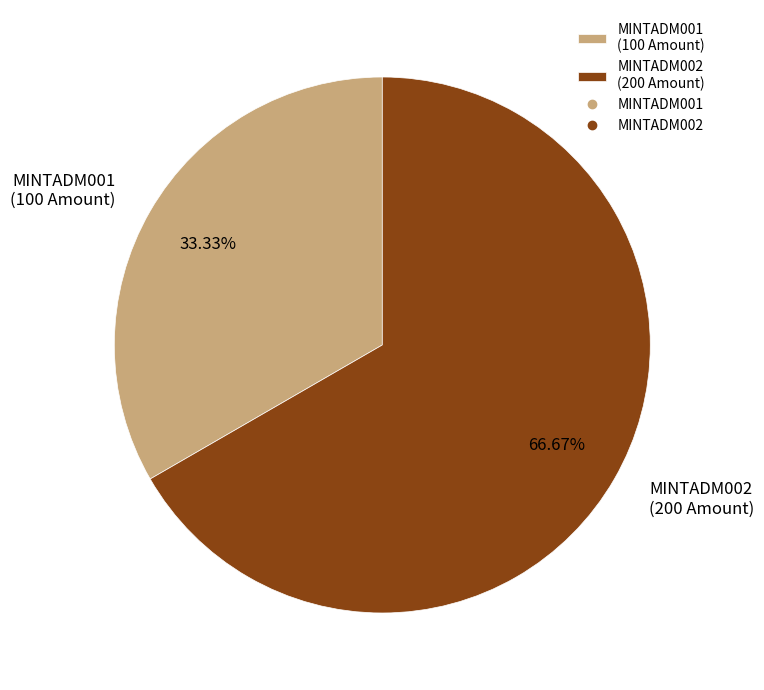

What portion of the pie excludes MINTADM001?

66.7%